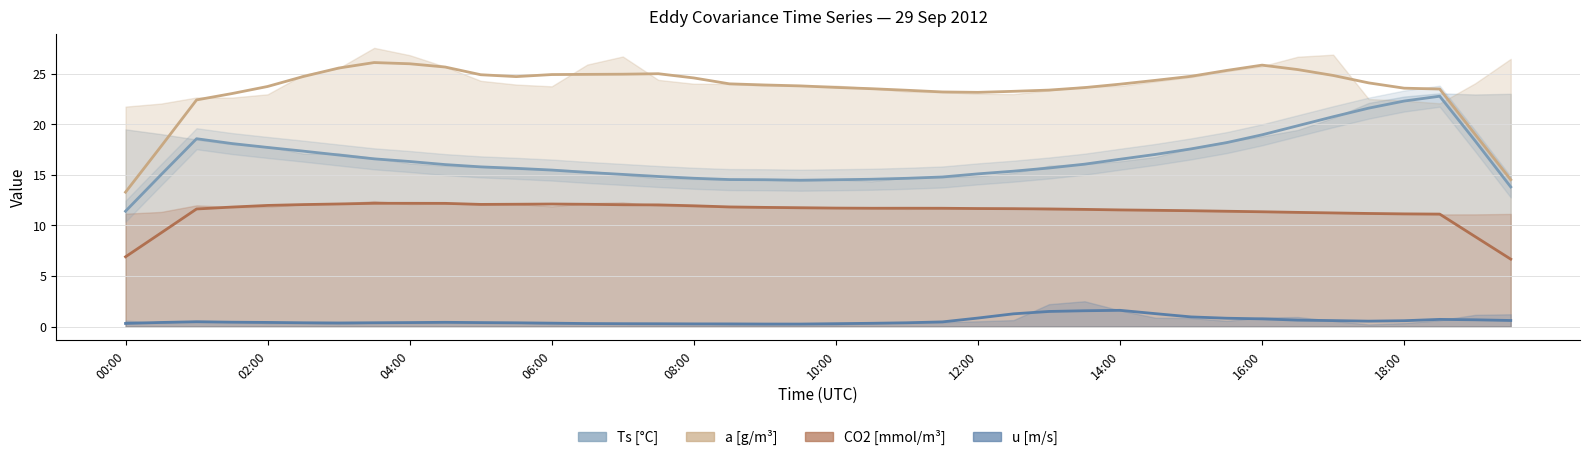

Reading left to right, list all the values displayed in this chart.

Ts[°C]: 11.4	15.0	18.6	18.1	17.7	17.3	17.0	16.6	16.3	16.0	15.8	15.6	15.5	15.2	15.0	14.8	14.7	14.5	14.5	14.5	14.5	14.6	14.7	14.8	15.1	15.4	15.7	16.1	16.5	17.0	17.6	18.2	19.0	19.9	20.8	21.6	22.3	22.8	18.4	13.8
a[g/m³]: 13.3	17.8	22.4	23.0	23.7	24.7	25.6	26.1	26.0	25.7	24.9	24.7	24.9	24.9	25.0	25.0	24.6	24.0	23.9	23.8	23.7	23.5	23.4	23.2	23.2	23.3	23.4	23.6	24.0	24.4	24.8	25.3	25.9	25.4	24.8	24.1	23.6	23.5	19.0	14.5
CO2[mmol/m³]: 6.9	9.3	11.6	11.8	12.0	12.1	12.1	12.2	12.2	12.2	12.1	12.1	12.1	12.1	12.0	12.0	11.9	11.8	11.8	11.8	11.7	11.7	11.7	11.7	11.7	11.7	11.6	11.6	11.5	11.5	11.5	11.4	11.4	11.3	11.2	11.2	11.1	11.1	8.9	6.7
u[m/s]: 0.3	0.4	0.5	0.4	0.4	0.4	0.4	0.4	0.4	0.4	0.4	0.4	0.3	0.3	0.3	0.3	0.3	0.3	0.2	0.2	0.3	0.3	0.4	0.5	0.8	1.3	1.5	1.6	1.6	1.3	1.0	0.8	0.8	0.6	0.6	0.5	0.6	0.7	0.7	0.6